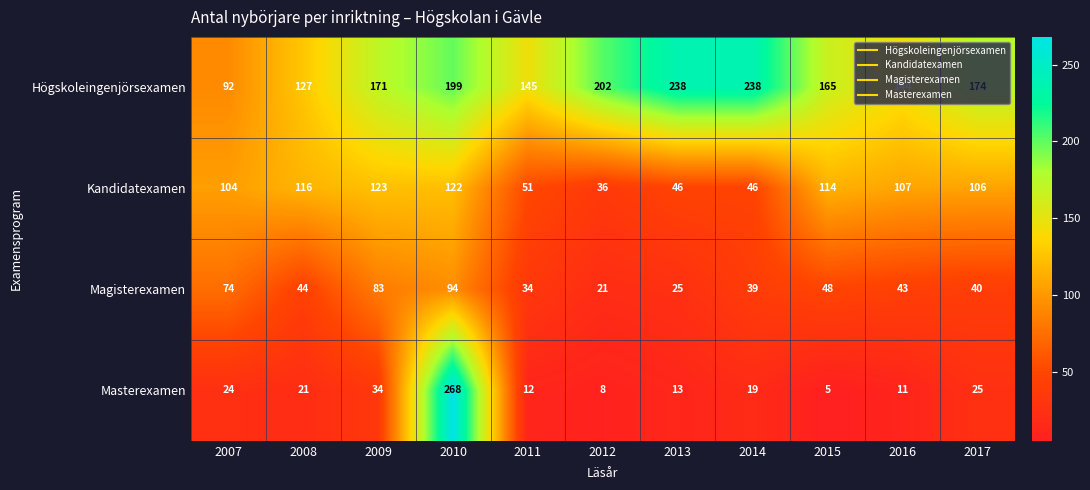

The Masterexamen series shows 30 at 2014. True or false?

False